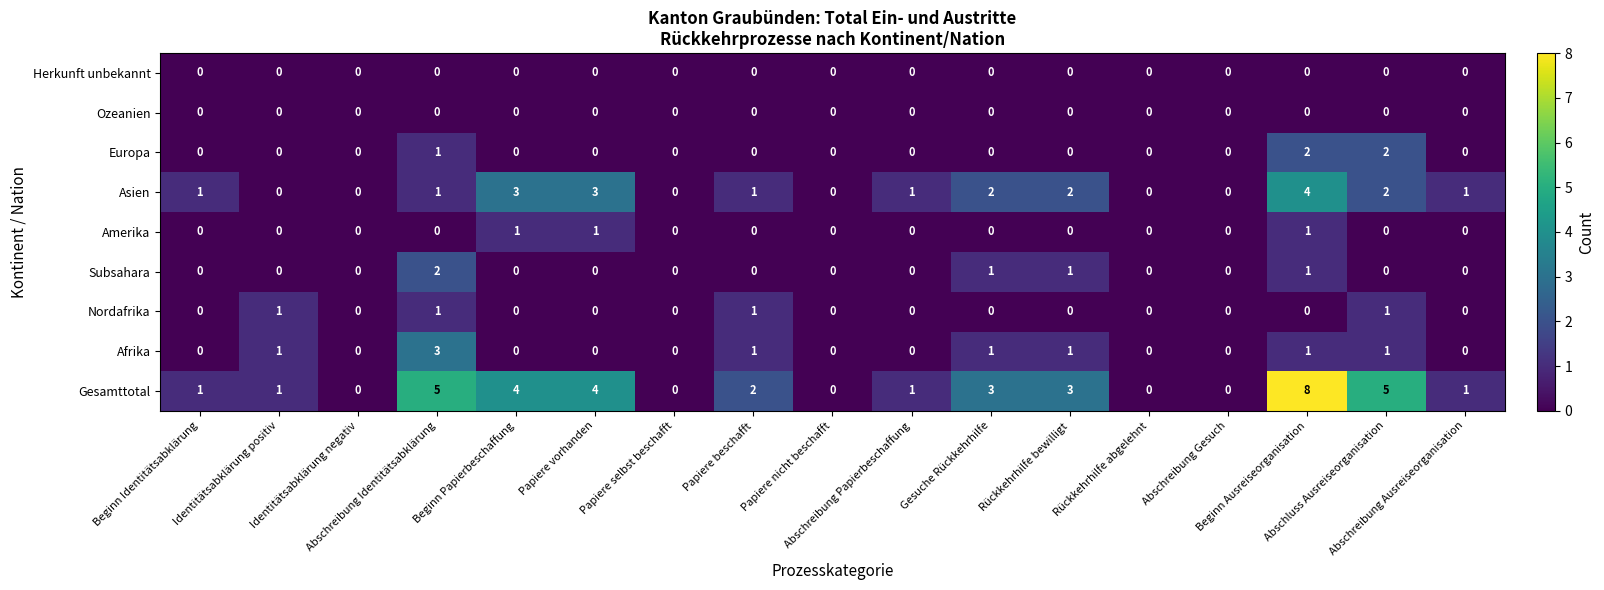

Which series has the largest total across all categories?

Gesamttotal